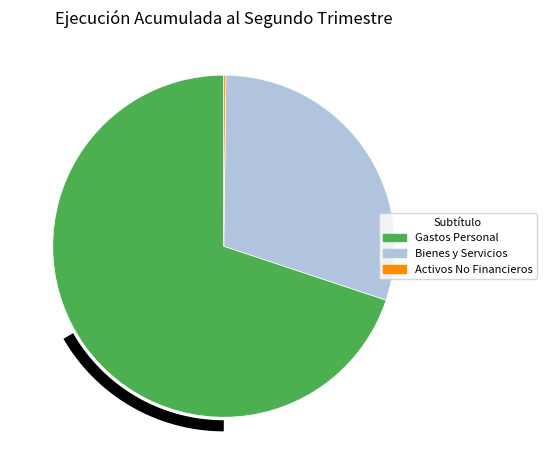

To the nearest percent, what is the difference between the GASTOS EN PERSONAL and BIENES Y SERVICIOS DE CONSUMO slice percentages?

40%